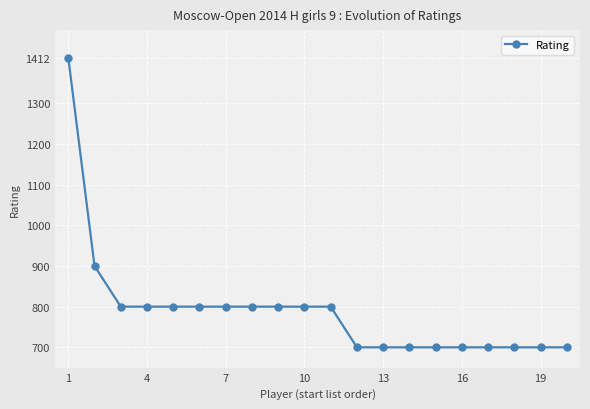

What is the maximum value shown in the chart?

1412